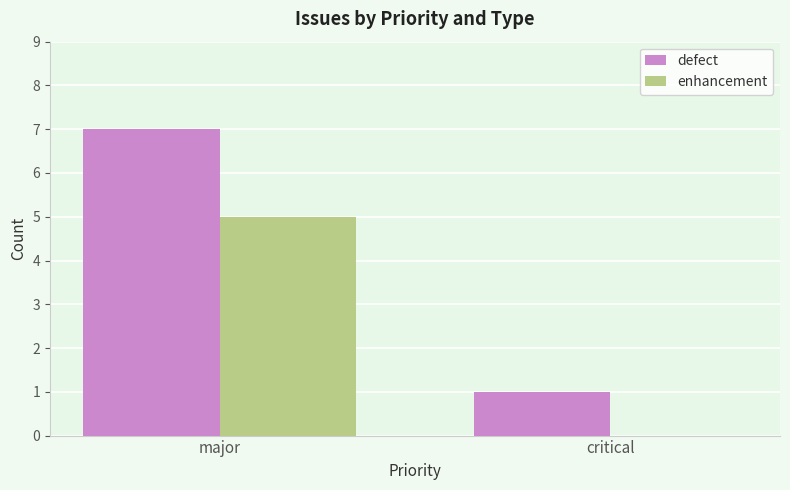

Reading left to right, what are all the values shown in this chart?

defect: major=7	critical=1
enhancement: major=5	critical=0